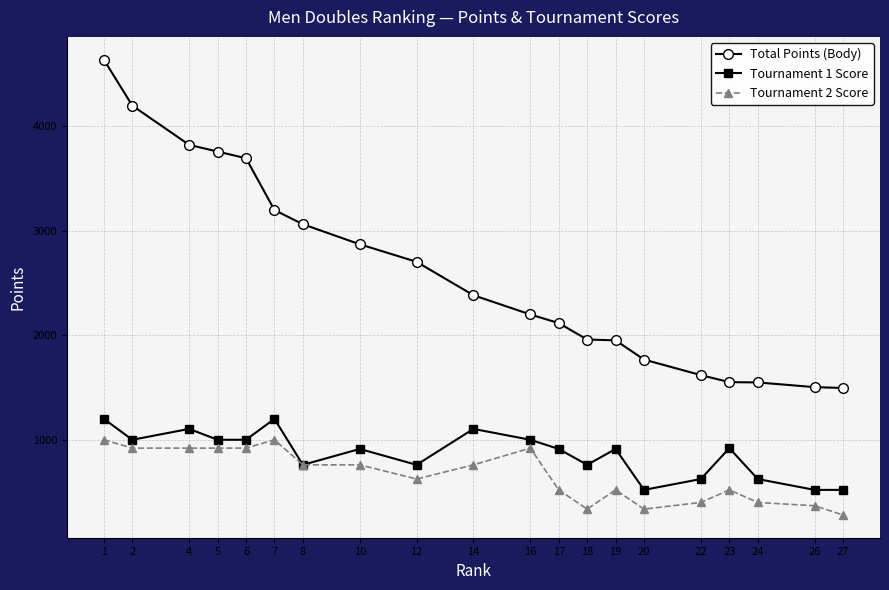

The value of Tournament 2 Score at 22 is 400. True or false?

True